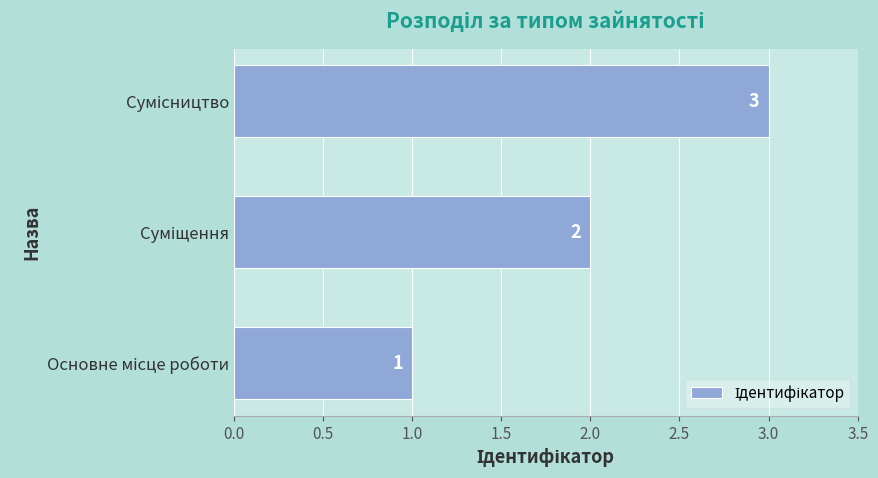

What is the sum of all values?

6